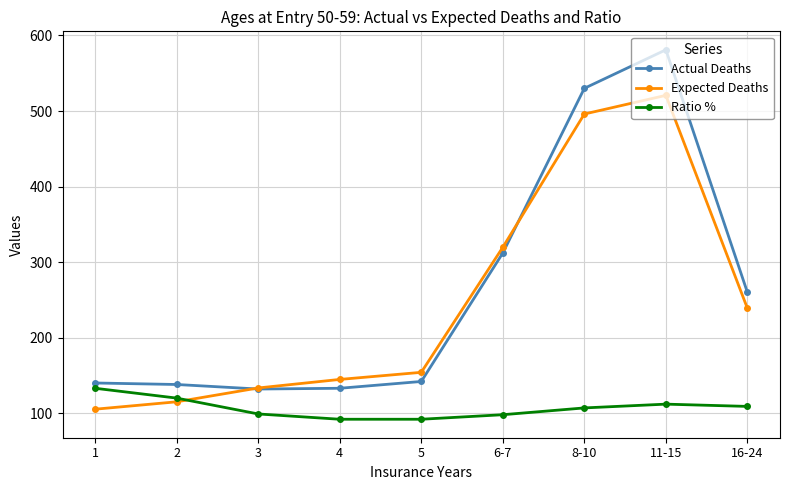

At 11-15, list the series in order from largest to smallest.

Actual Deaths, Expected Deaths, Ratio %